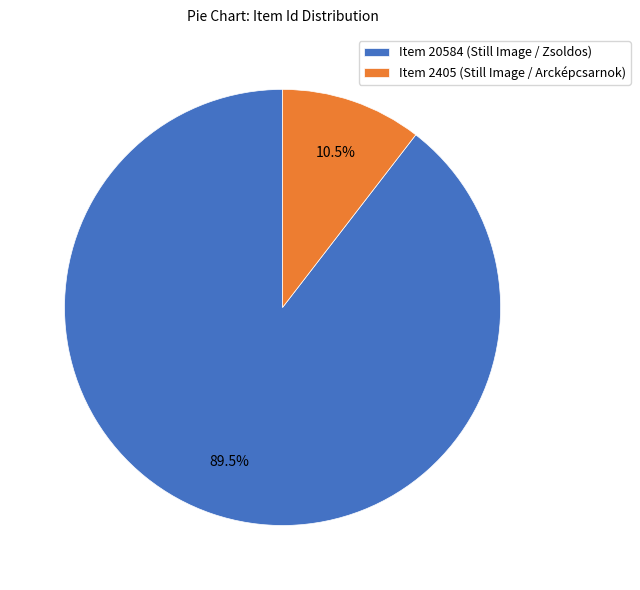

Which slice is the smallest?

Item 2405 (Still Image / Arcképcsarnok)